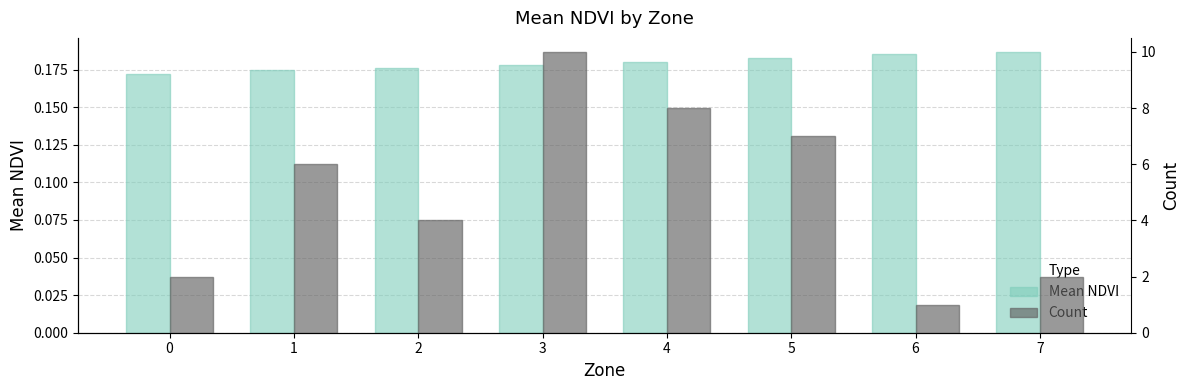

Reading right to left, what are all the values shown in this chart?

Mean NDVI: 7=0.2	6=0.2	5=0.2	4=0.2	3=0.2	2=0.2	1=0.2	0=0.2
Count: 7=2.0	6=1.0	5=7.0	4=8.0	3=10.0	2=4.0	1=6.0	0=2.0